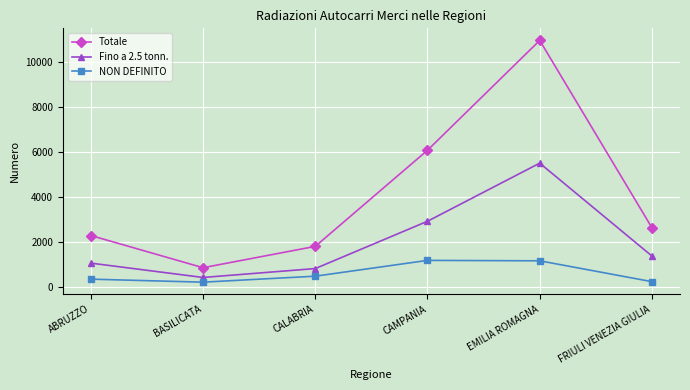

Is it true that Fino a 2.5 tonn. equals 2920 at CAMPANIA?

True